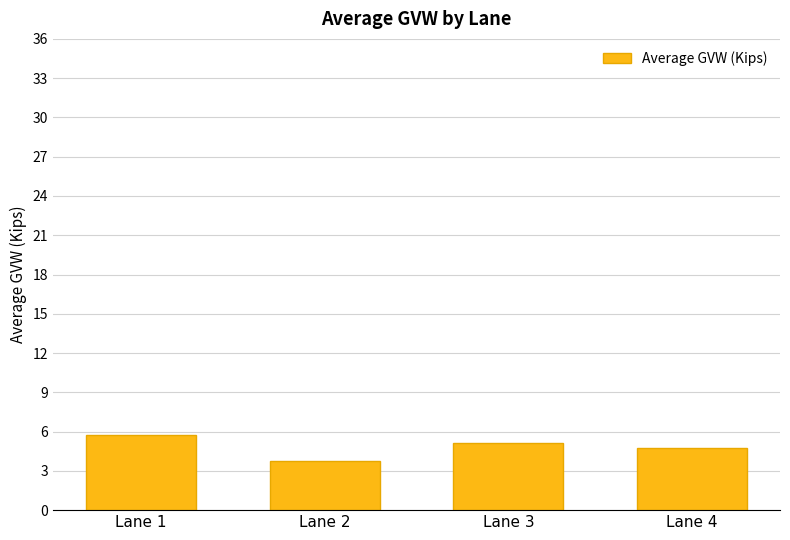

At which label is the value closest to 4?

Lane 2